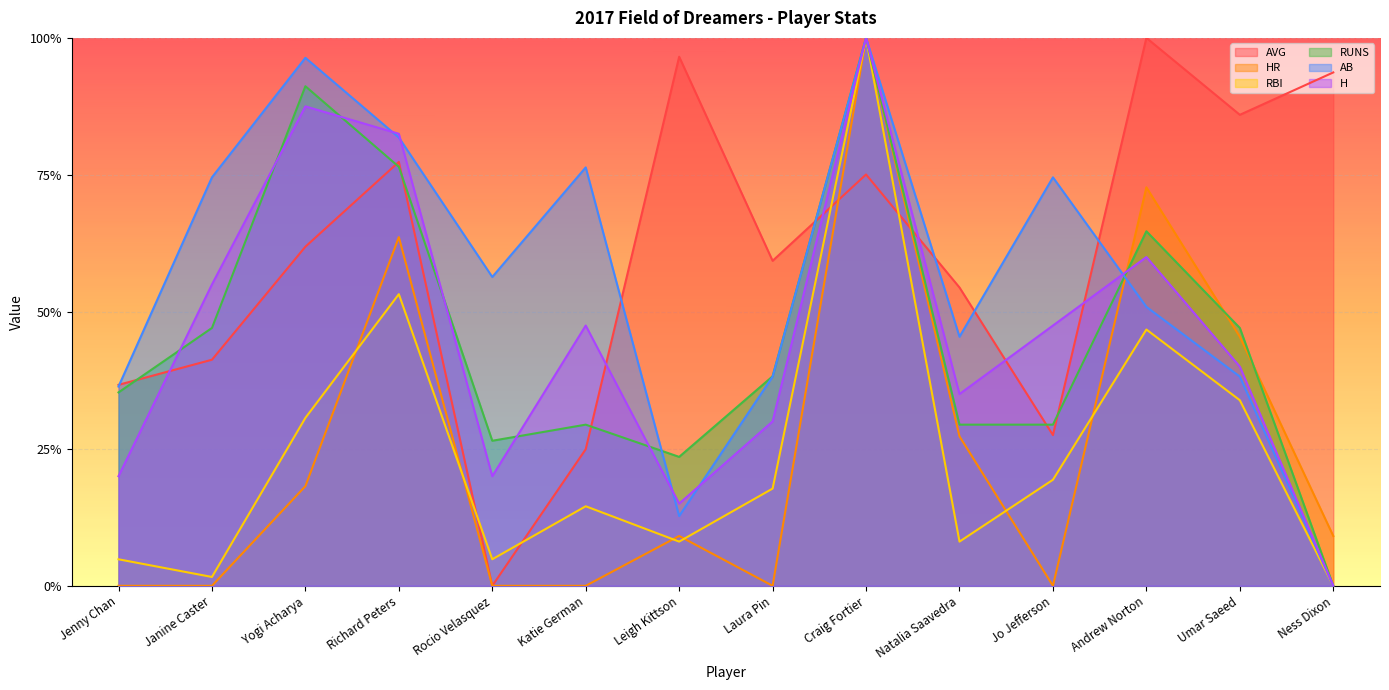

How many times do RUNS and AVG cross each other?

8